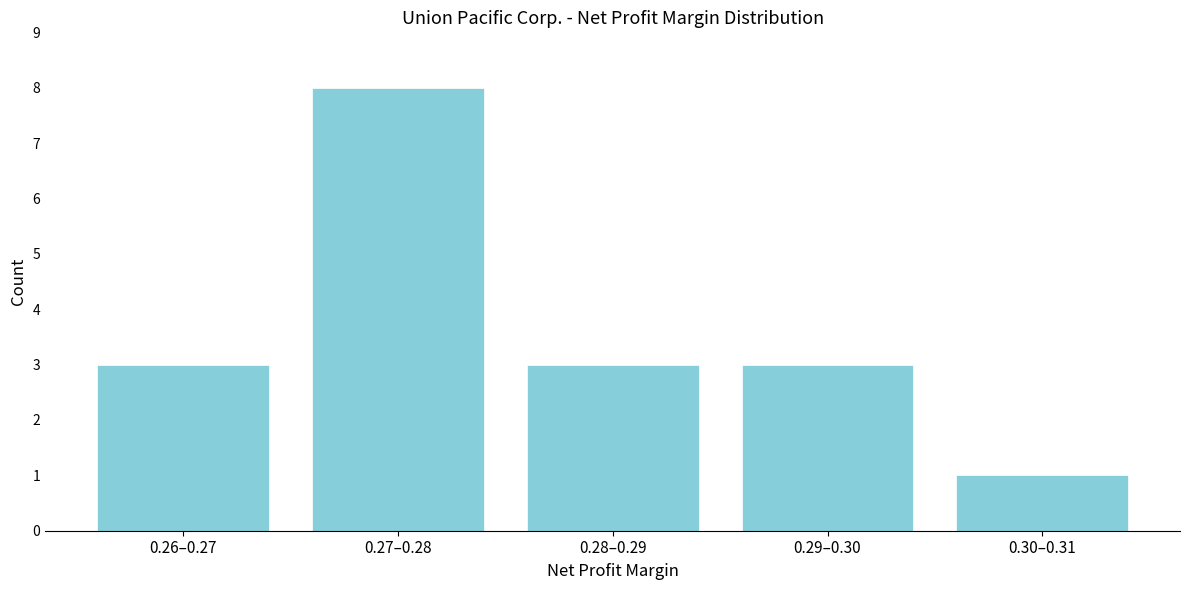

Reading right to left, list all the values displayed in this chart.

0.30–0.31=1	0.29–0.30=3	0.28–0.29=3	0.27–0.28=8	0.26–0.27=3